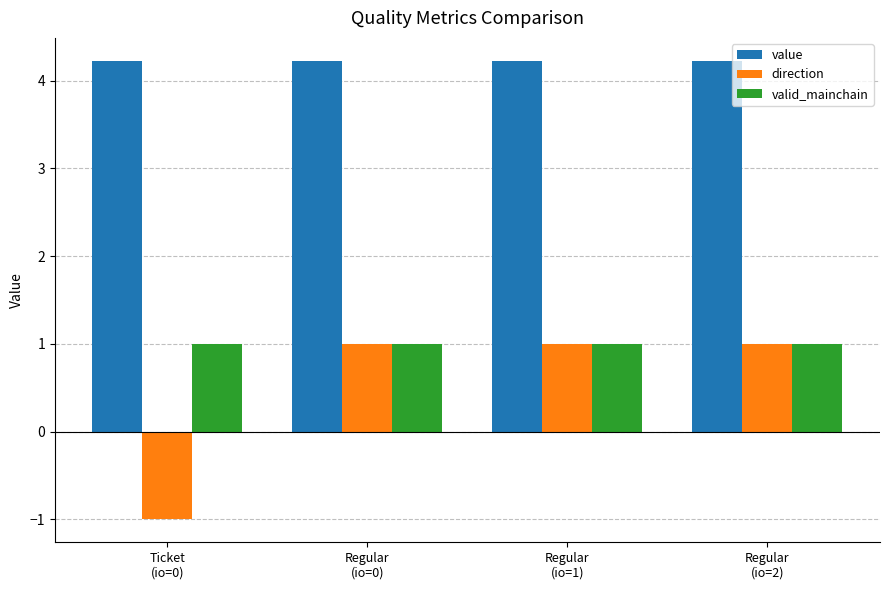

What is the greatest value displayed?

4.2